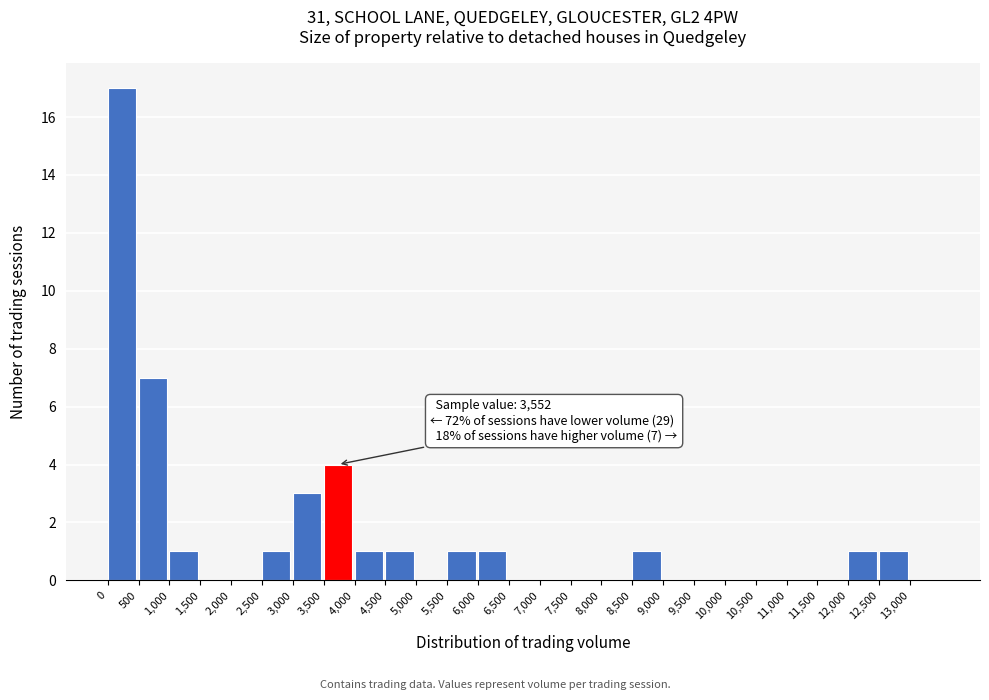

Which range on the x-axis has the tallest bar?

0 to 500